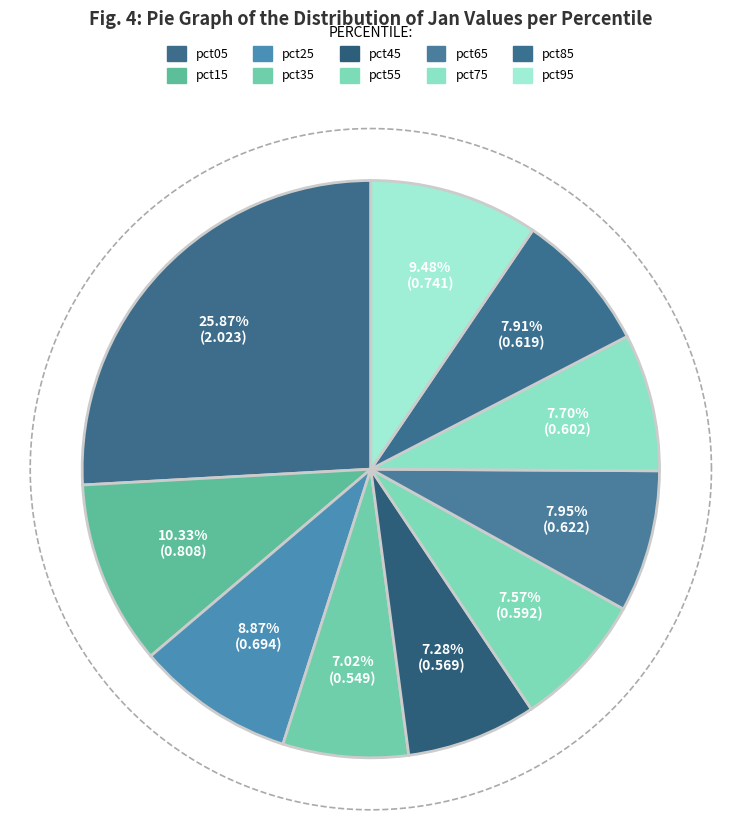

What is the largest slice in the pie chart?

pct05